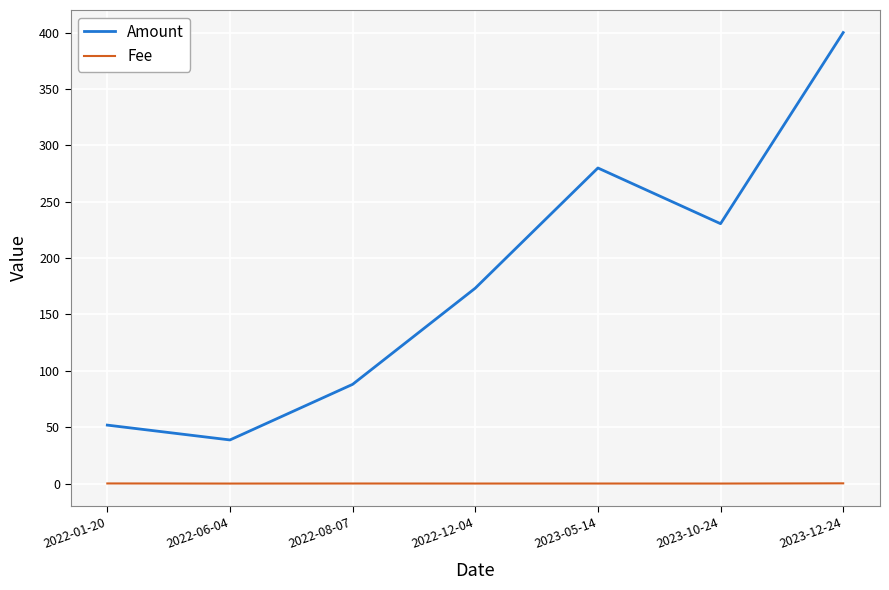

Where does the Amount series first go above 173?

2022-12-04